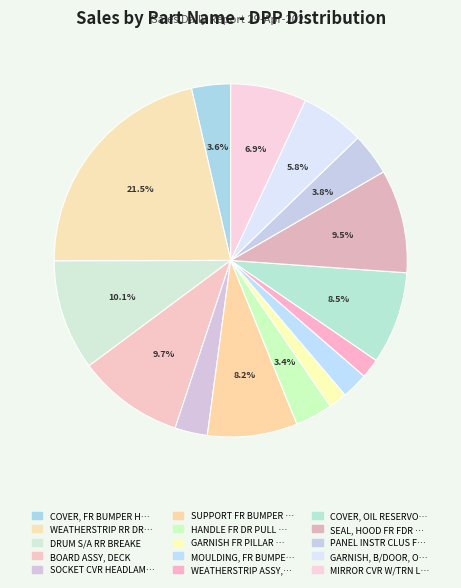

What is the smallest slice in the pie chart?

GARNISH FR PILLAR LH